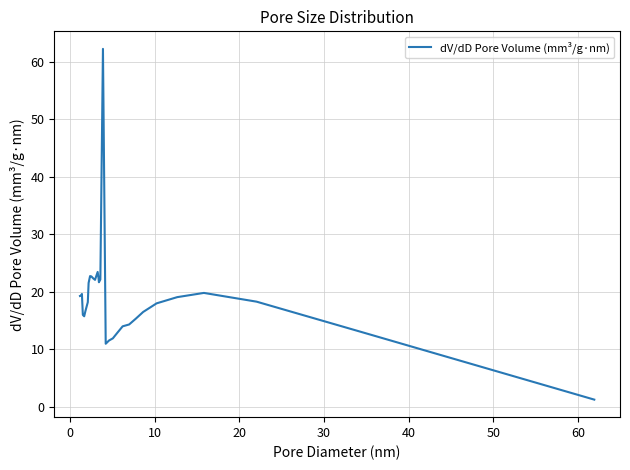

Is it true that the value at 10 is 7.9?

False